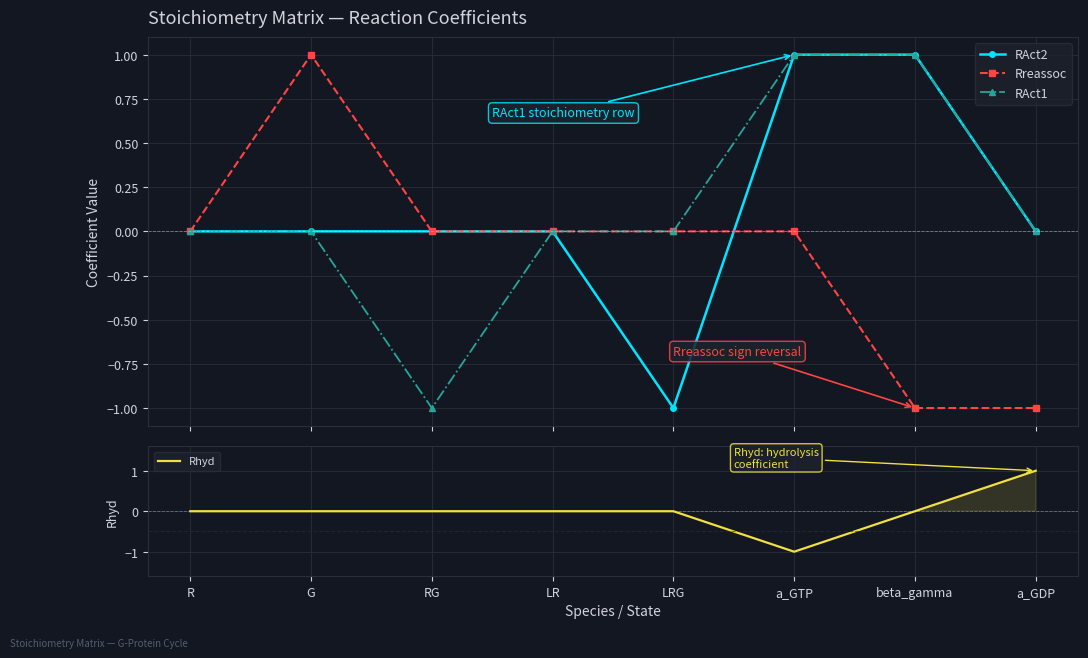

What is the total value across all series at LRG?

-1